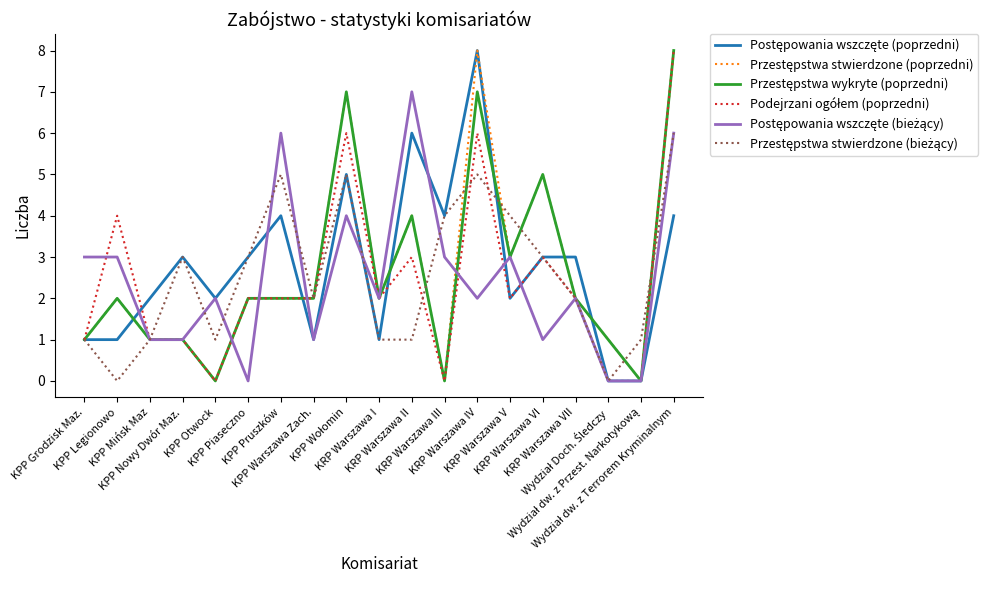

What is the maximum value shown in the chart?

8